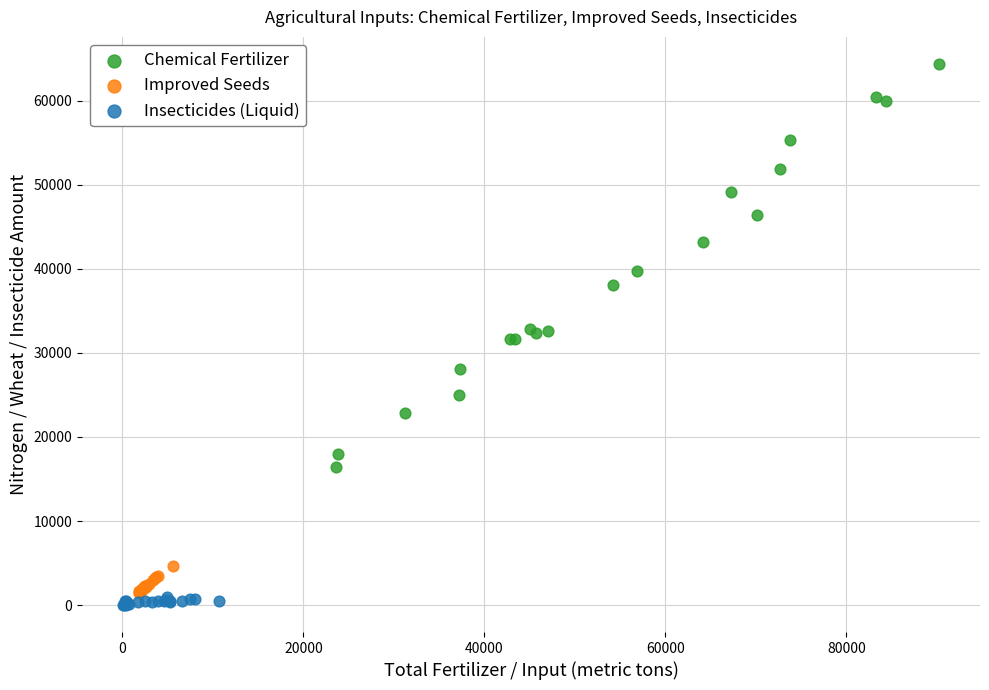

Which series reaches the maximum Y coordinate?

Chemical Fertilizer